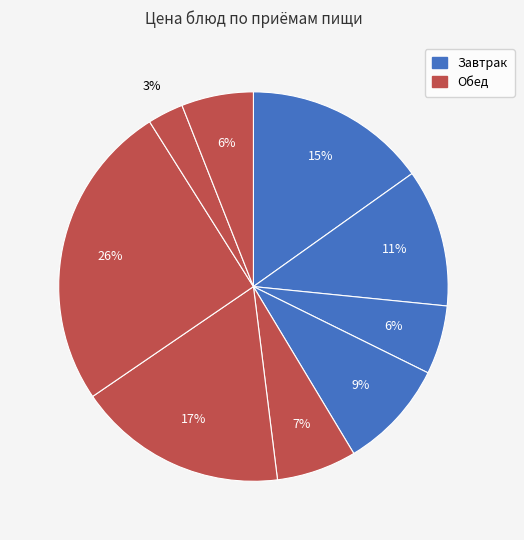

Which slice is the largest?

жаркое по-домашнему